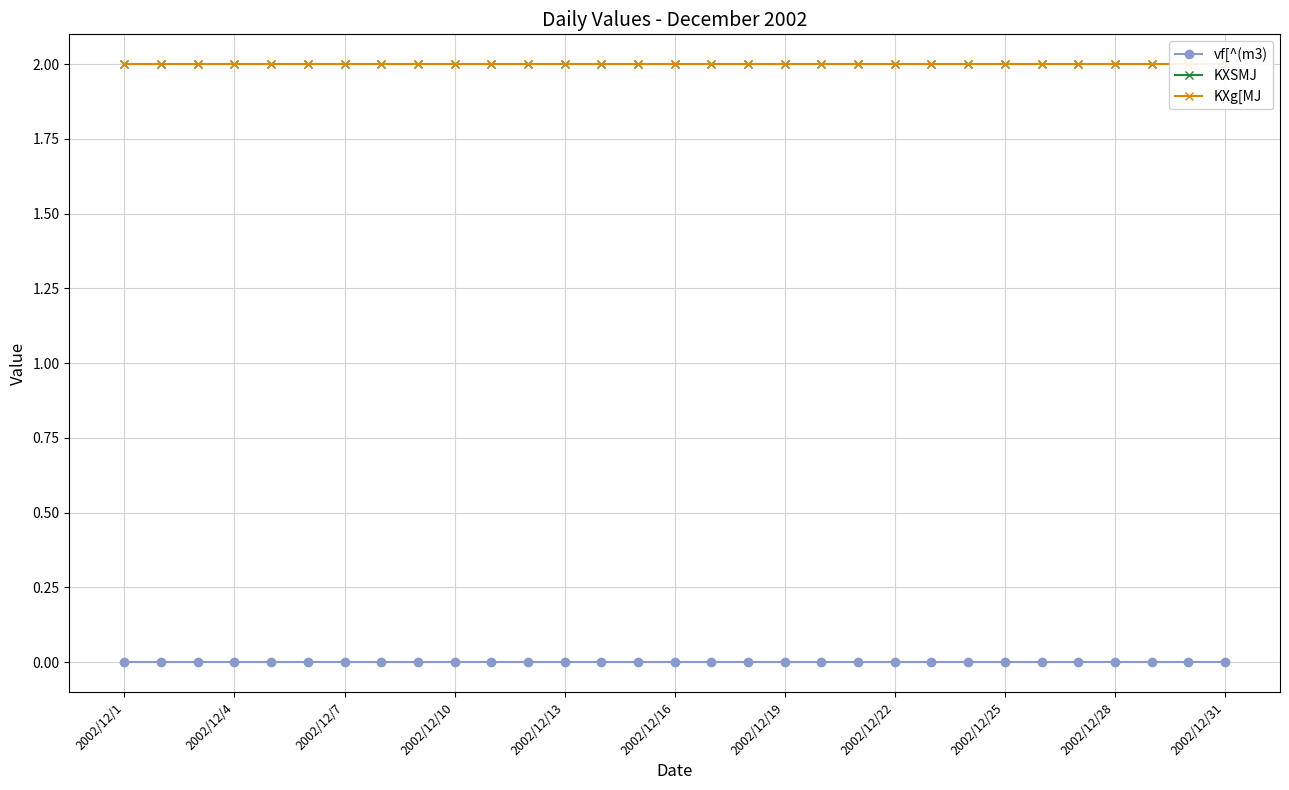

Between 2002/12/19 and 19, which series saw the biggest shift?

vf[^(m3)